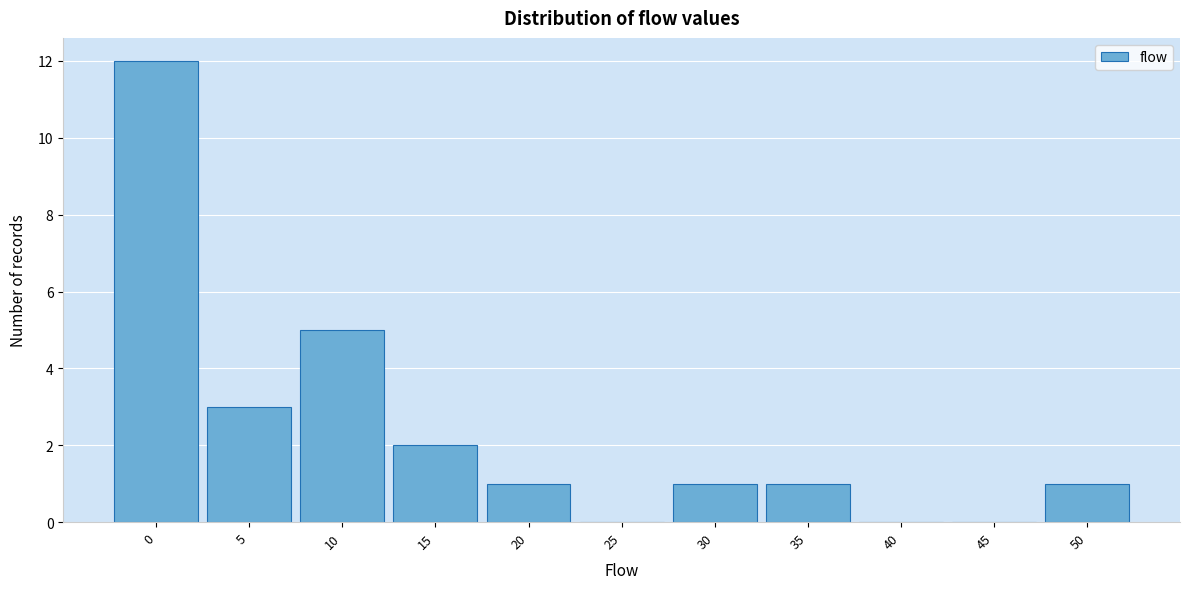

Reading left to right, what are all the values shown in this chart?

0=12	5=3	10=5	15=2	20=1	25=0	30=1	35=1	40=0	45=0	50=1